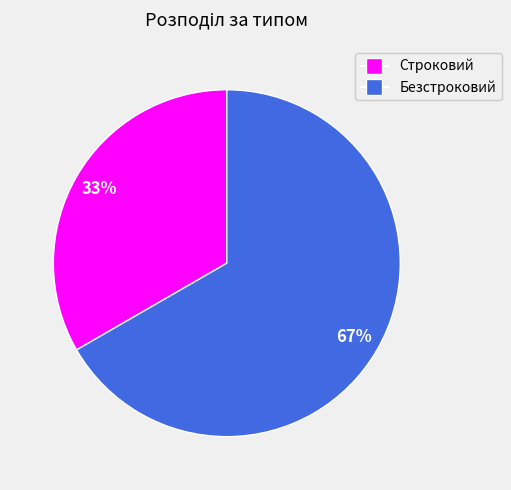

Which slice is the largest?

Безстроковий